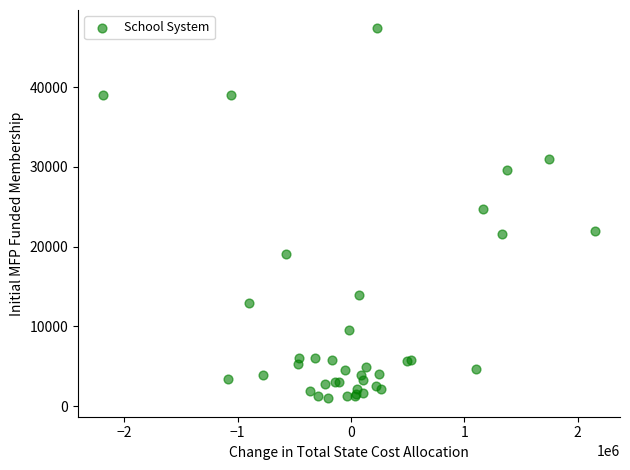

What Y value in the scatter plot is closest to 24166?

24741